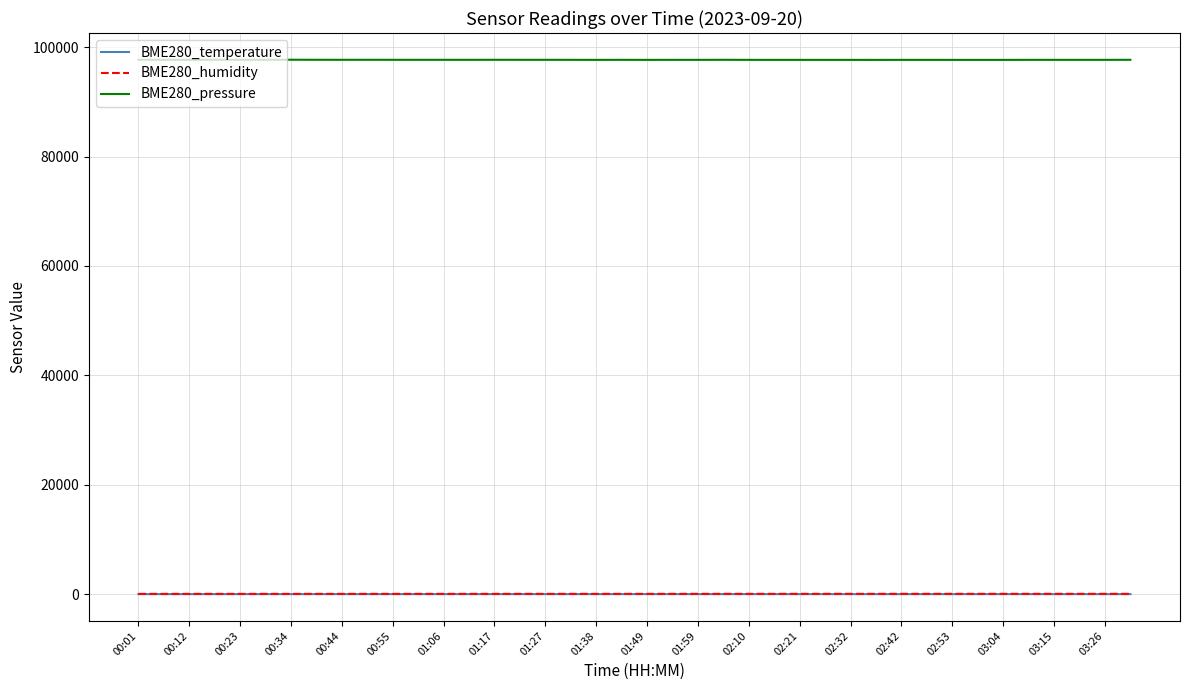

What is the greatest value displayed?

97701.0